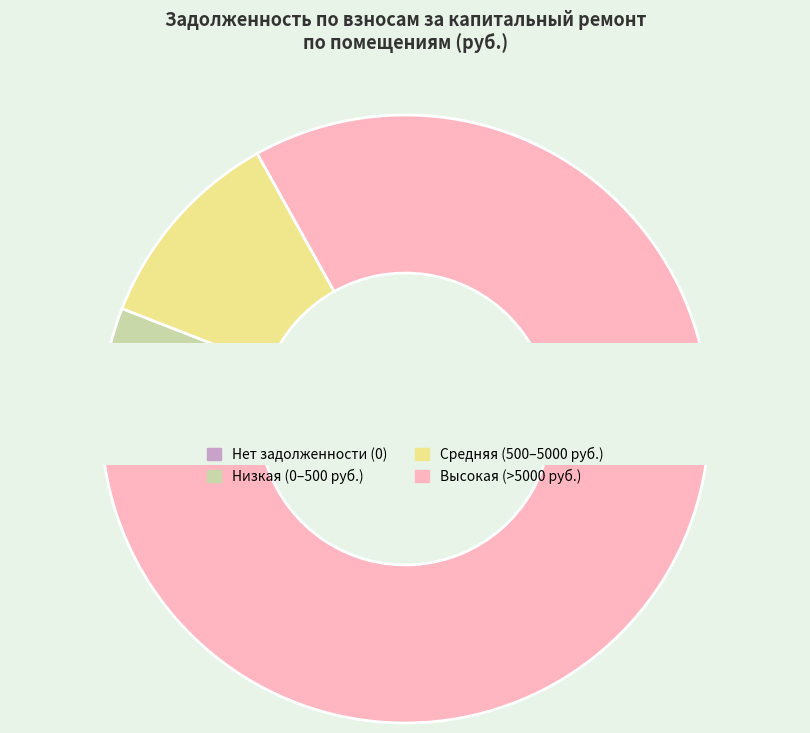

How much of the chart is everything except 34?

99.7%